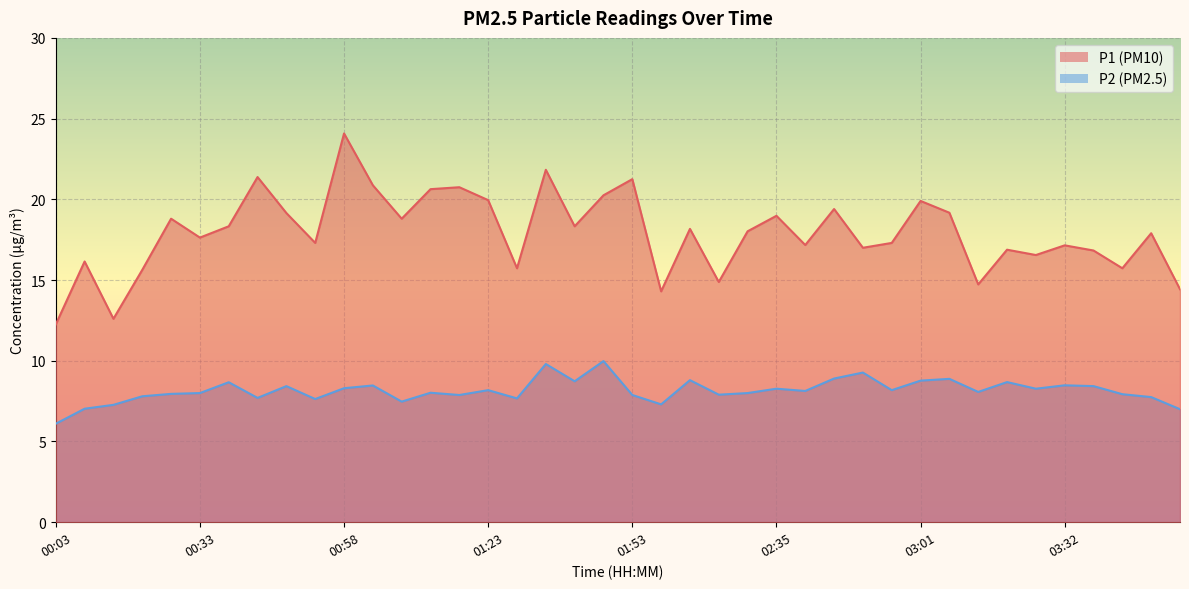

What is the total value across all series at 00:58?

32.4